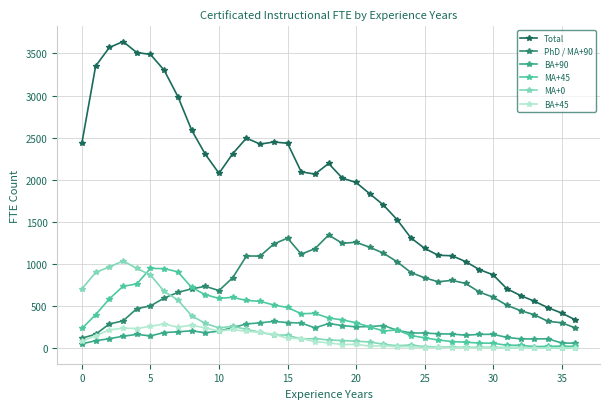

What is the greatest value displayed?

3640